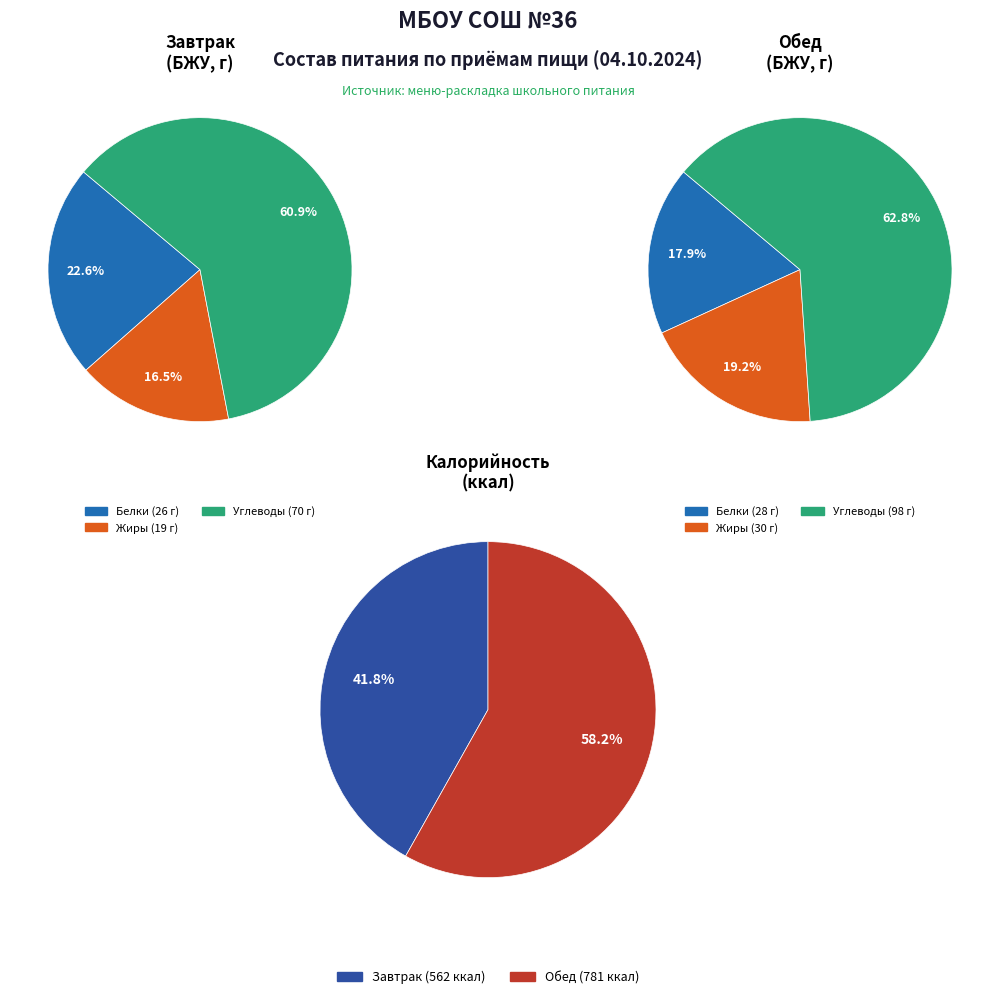

What percentage do Обед and Завтрак together represent?

100.0%